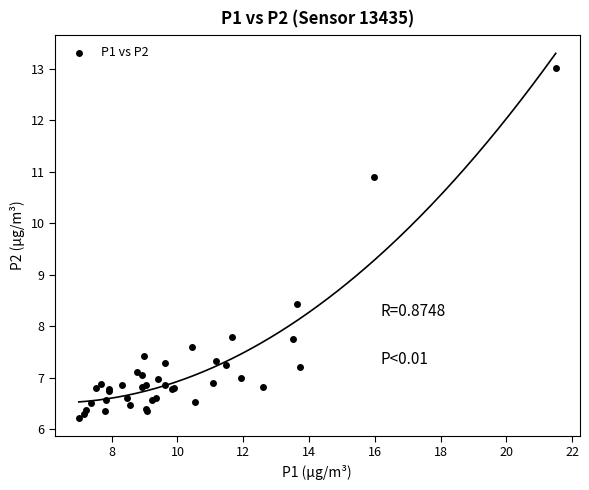

What Y value in the scatter plot is closest to 9?

8.4